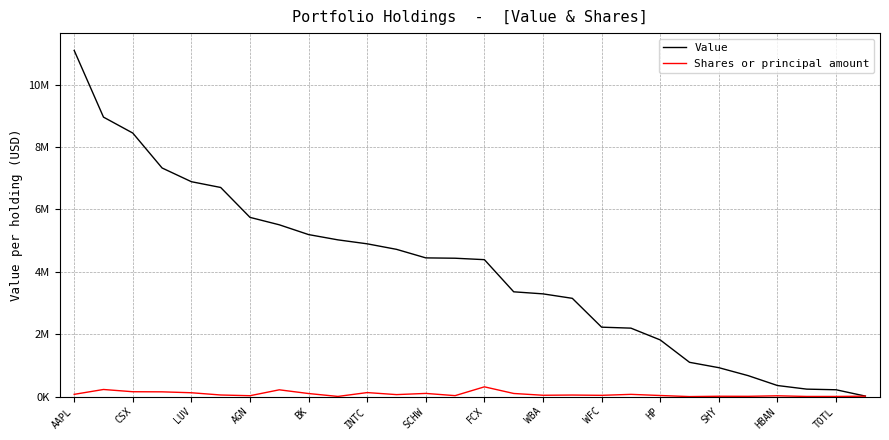

What are all the series names shown in the legend?

Value, Shares or principal amount